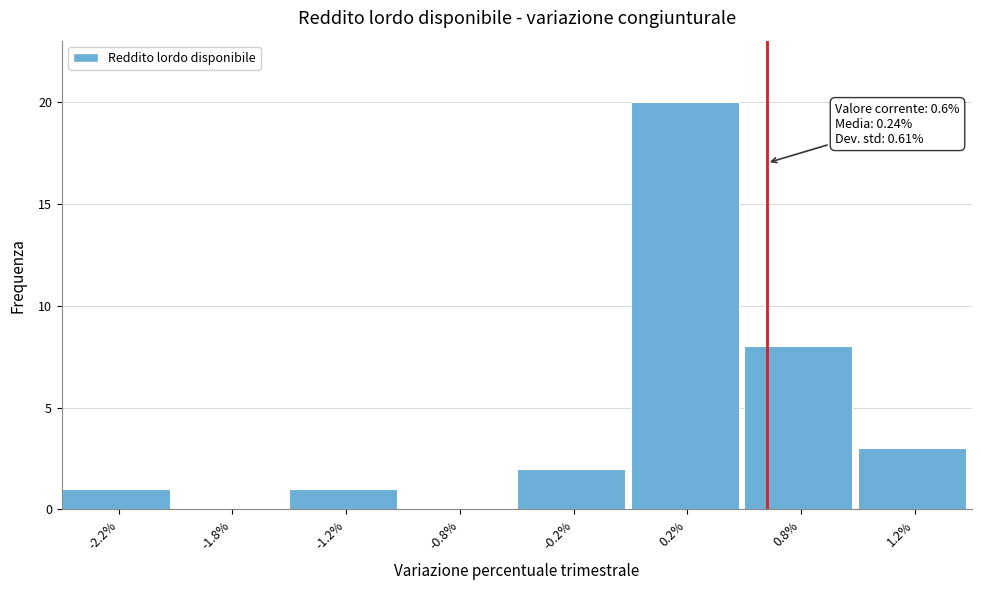

Reading left to right, extract all data points from this chart.

-2.2%=1	-1.8%=0	-1.2%=1	-0.8%=0	-0.2%=2	0.2%=20	0.8%=8	1.2%=3